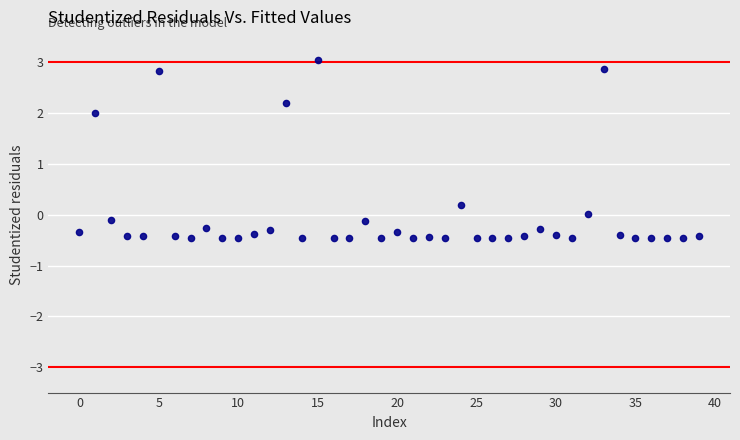

What is the range of Y values (max minus min)?

3.5